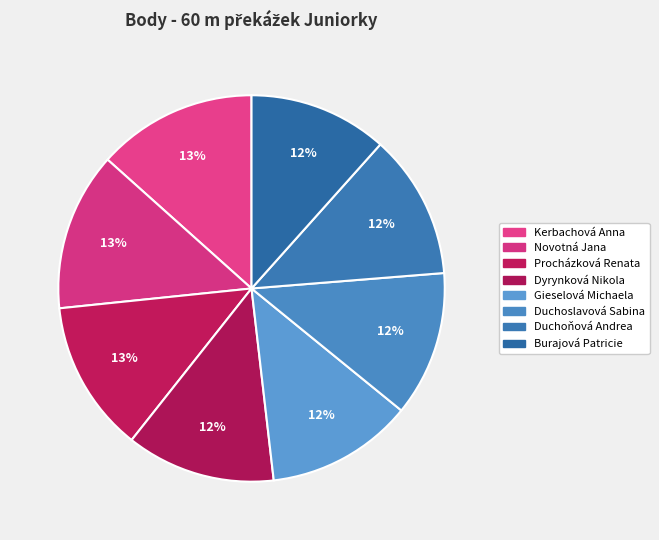

Count the number of slices in the pie.

8